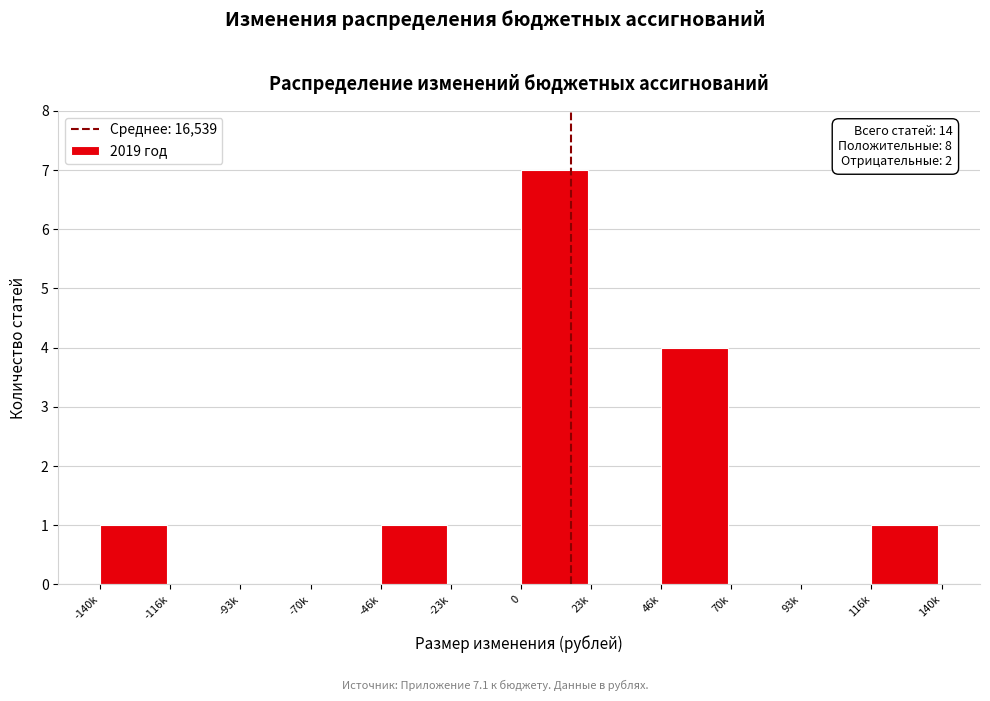

Reading left to right, transcribe all the data shown in this chart.

-140k=1	-116k=0	-93k=0	-70k=0	-46k=1	-23k=0	0=7	23k=0	46k=4	70k=0	93k=0	116k=1